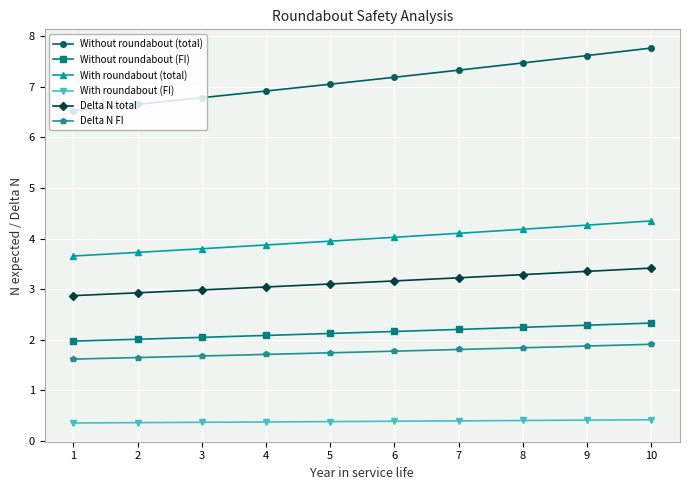

What is the total value across all series at 4?

18.0